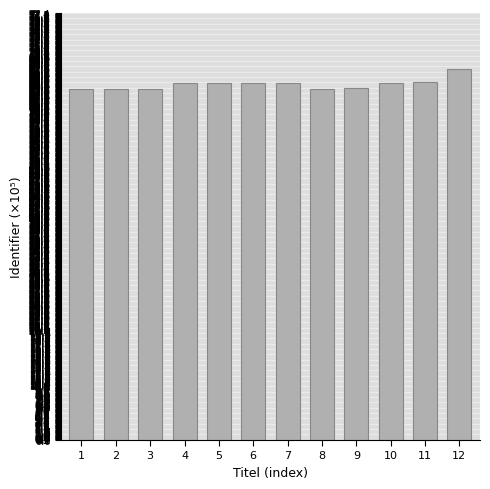

The value at 7 is 33.4. True or false?

False